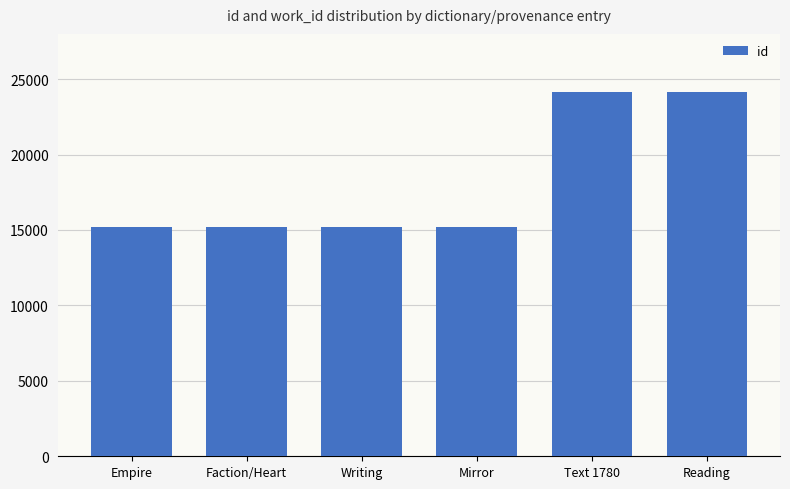

What position from the right is Text 1780?

2